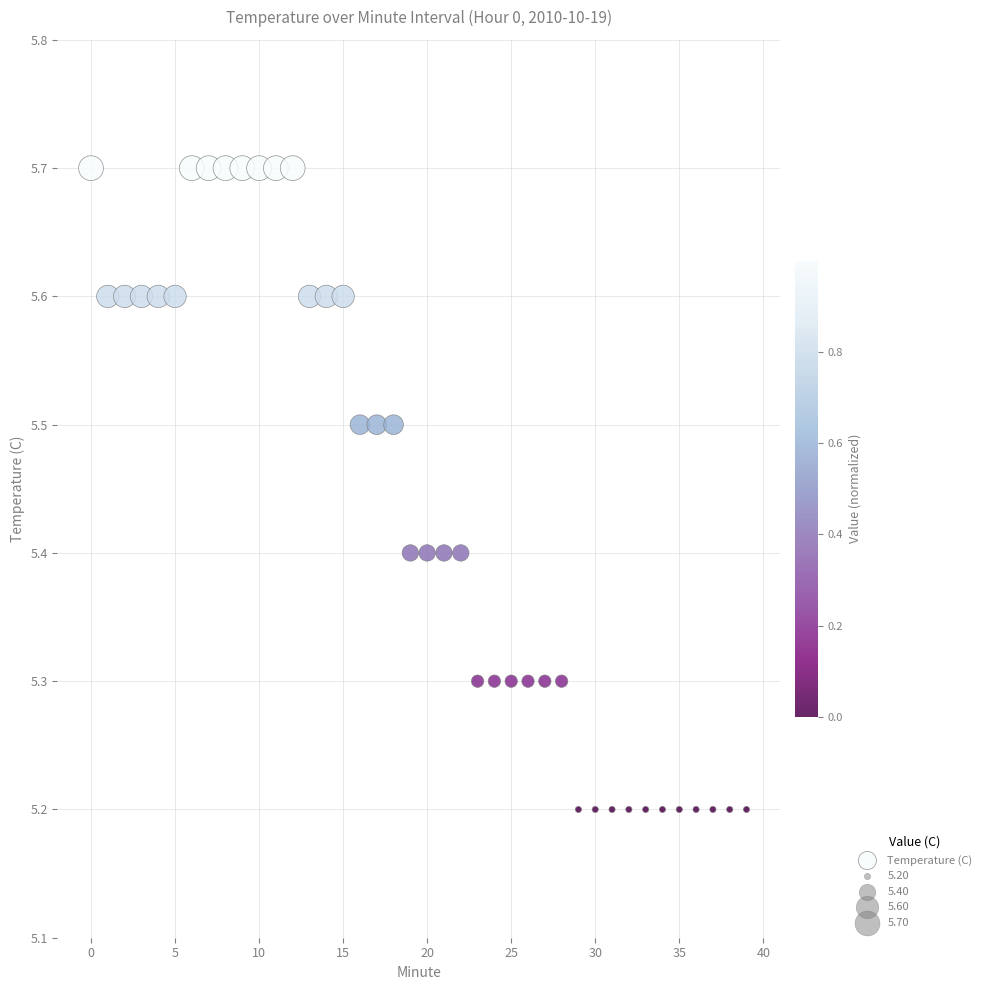

What is the range of Y values (max minus min)?

0.5